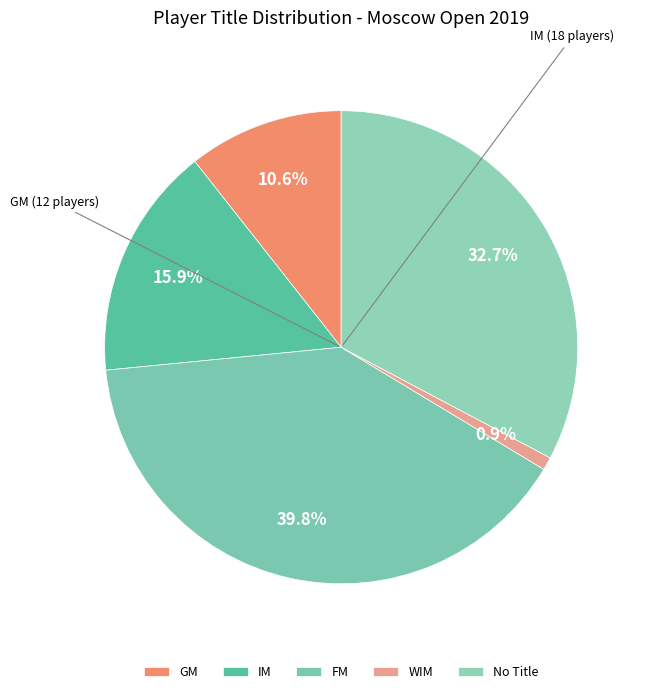

How many slices are in this pie chart?

5